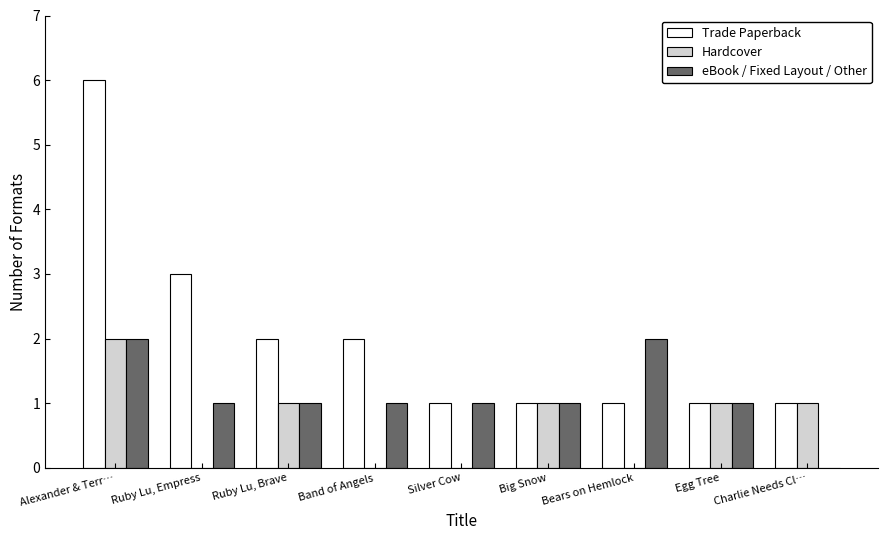

At which category is the sum across all series the highest?

Alexander & Terr…